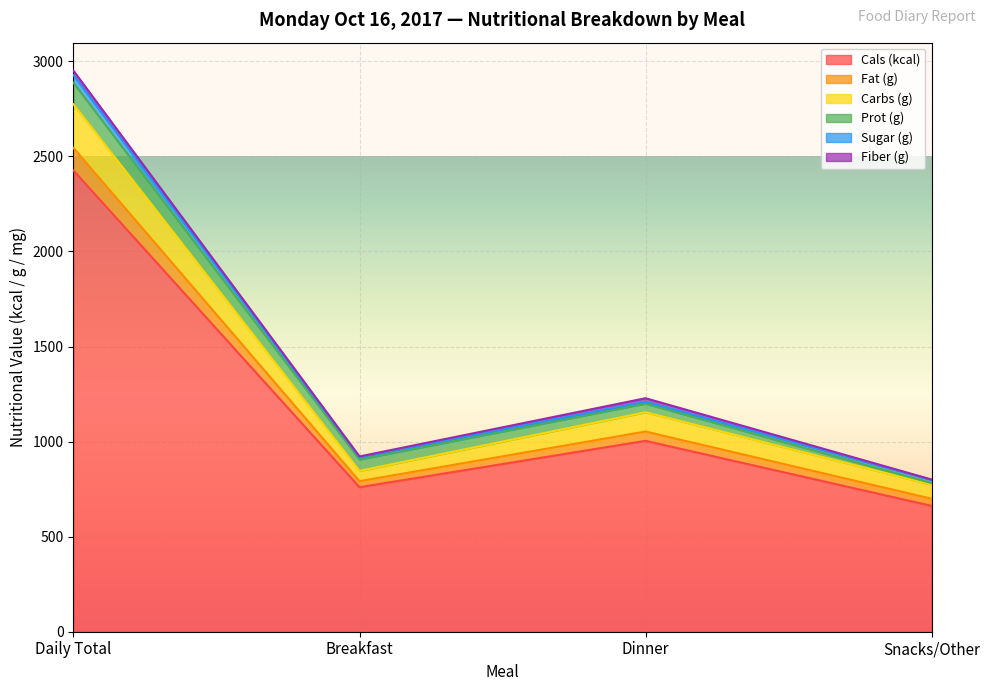

Rank the categories by Carbs (g) value from lowest to highest.

Snacks/Other, Breakfast, Dinner, Daily Total